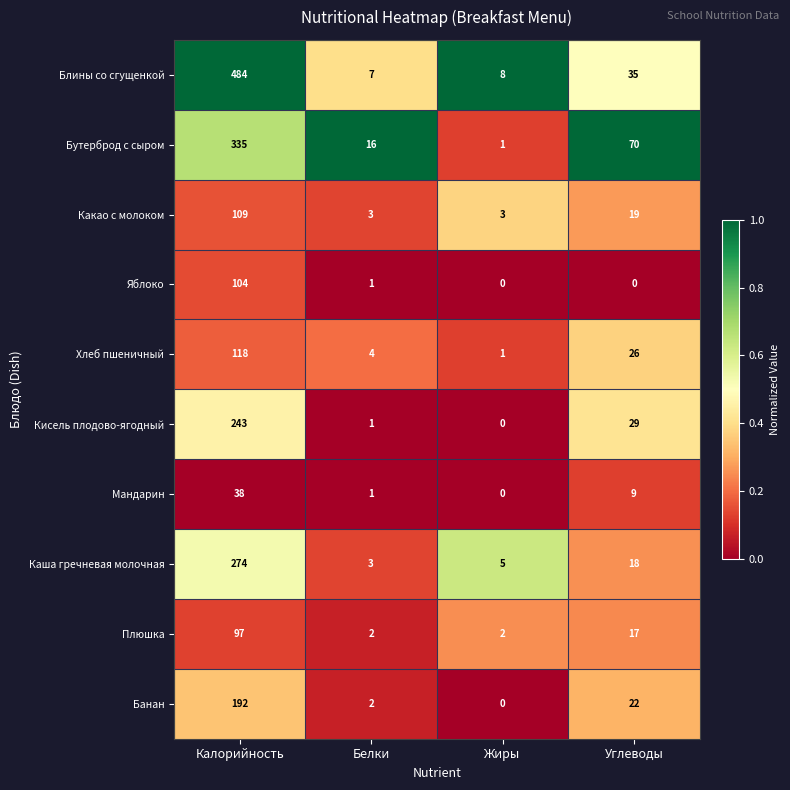

At which category does the chart reach its peak across all series?

Калорийность